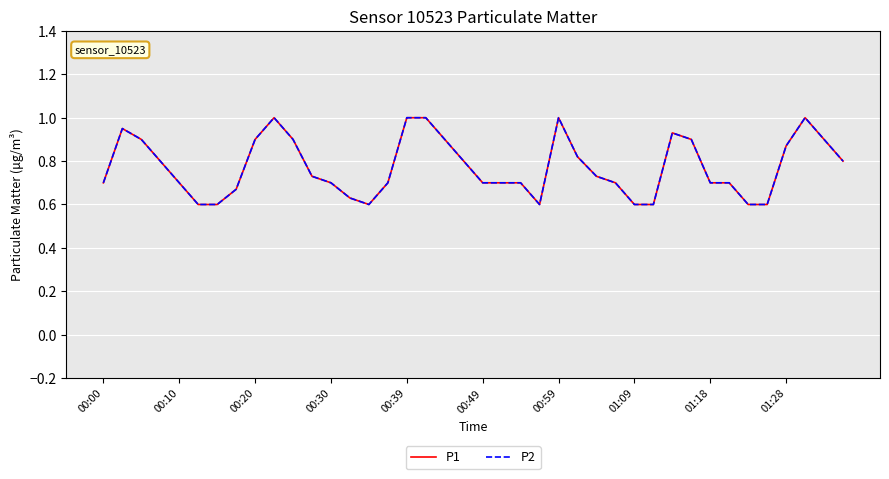

At which category is the sum across all series the highest?

01:28